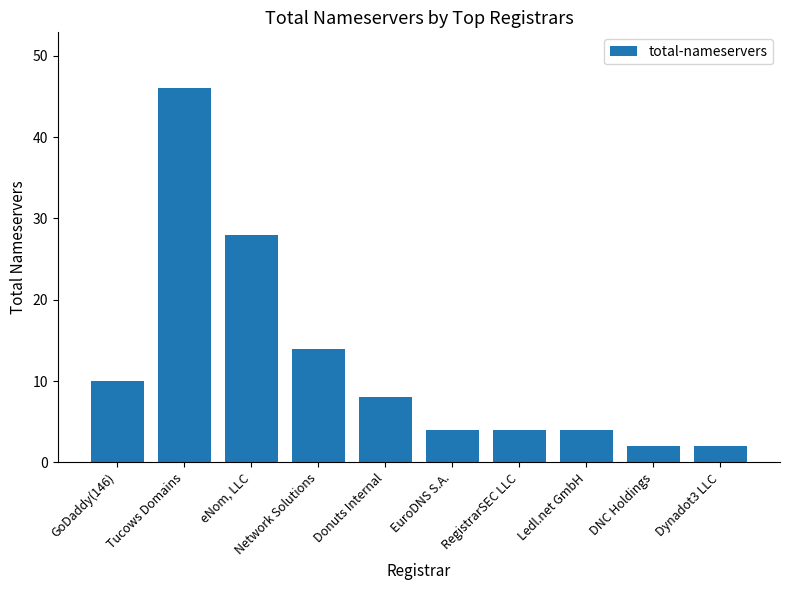

What is the label of the 2nd bar from the right?

DNC Holdings